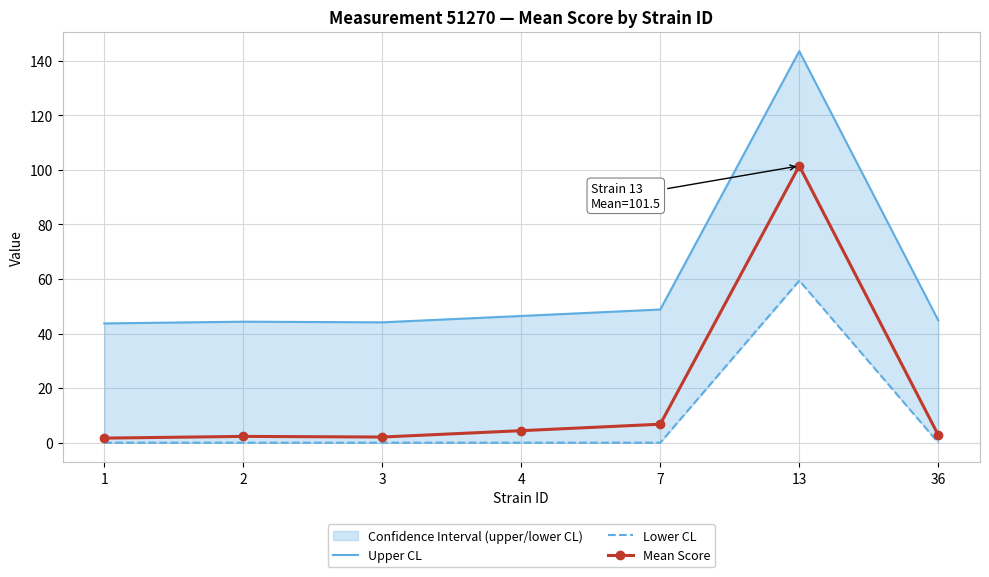

List the series in order of their peak value, highest first.

Upper CL, Mean Score, Lower CL